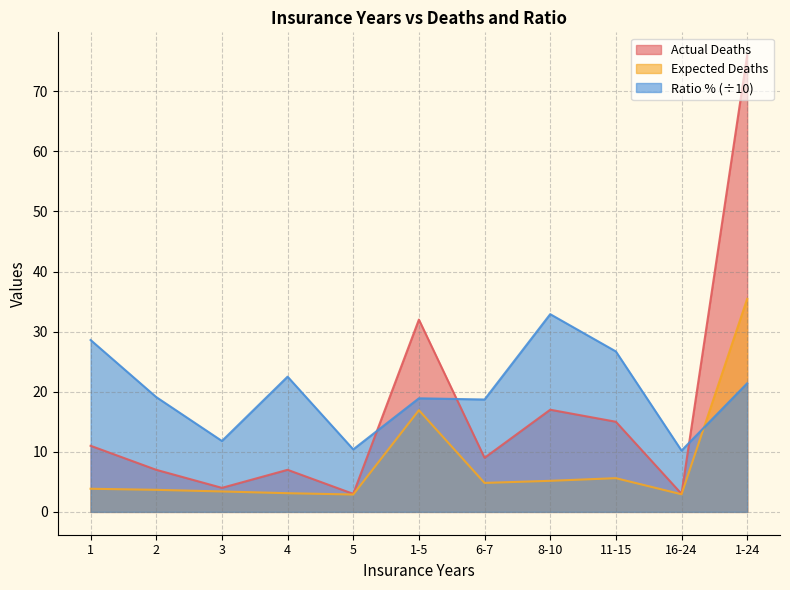

Does the chart display data point markers on the line(s)?

No